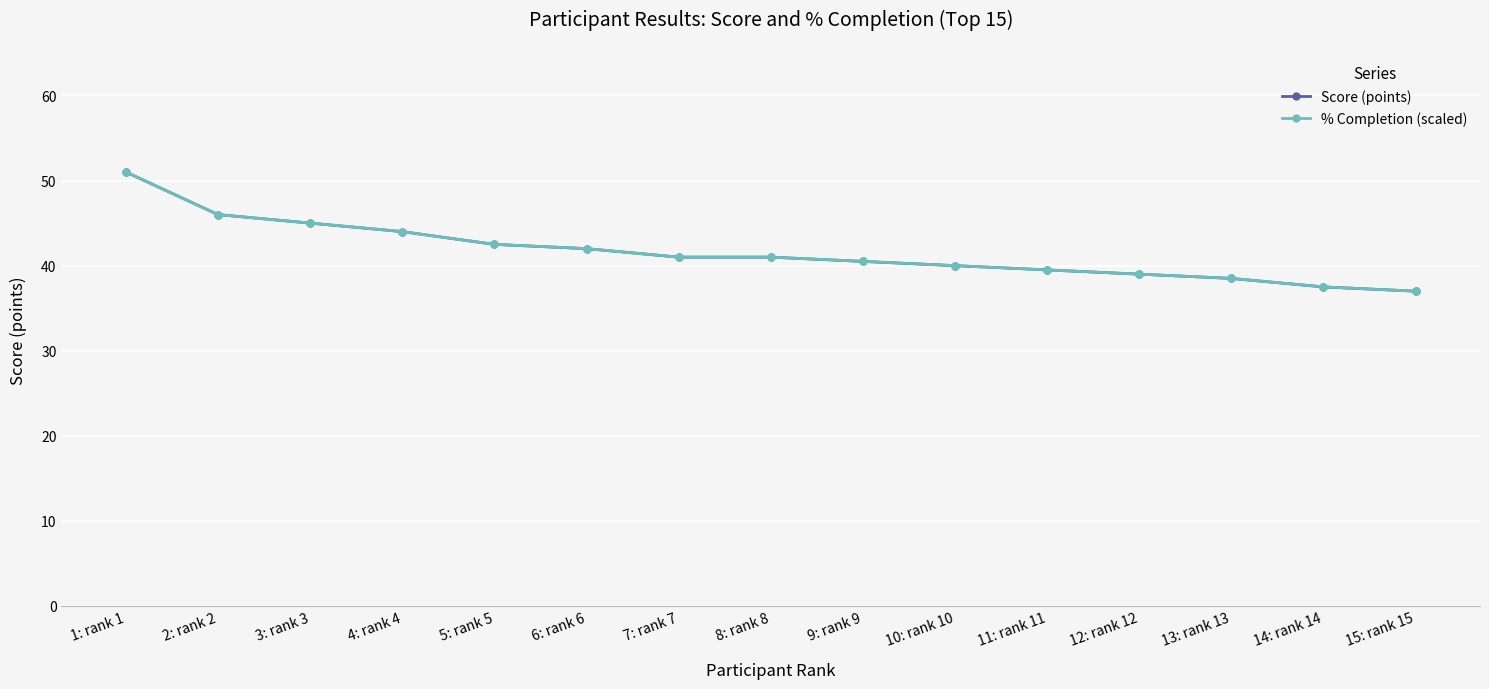

At which label is % Completion (scaled) closest to 43?

5: rank 5